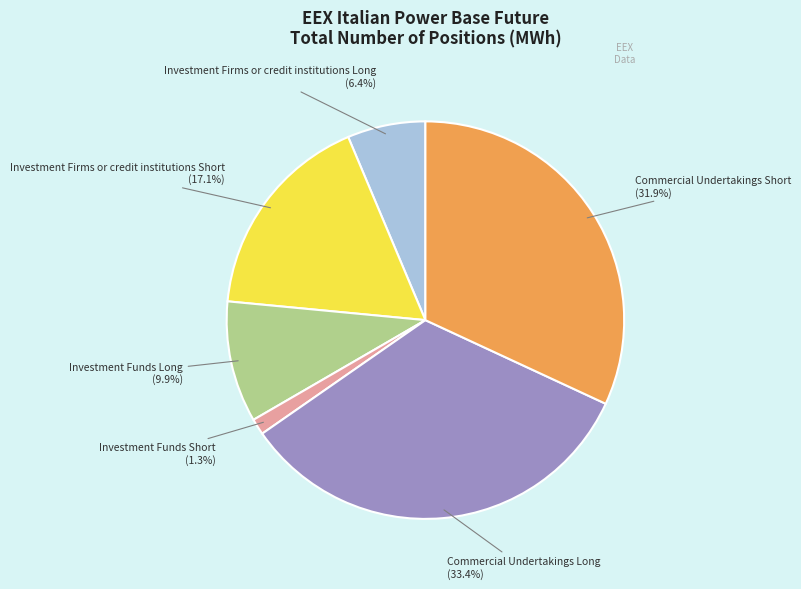

Count the number of slices in the pie.

6